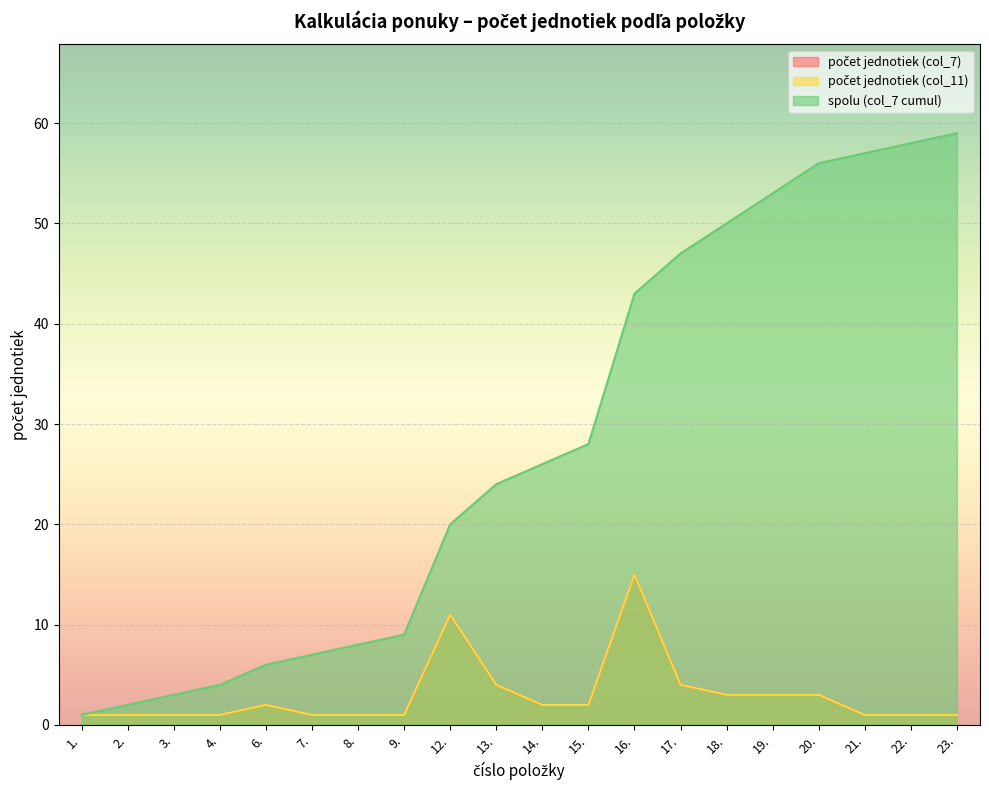

Reading right to left, extract all data points from this chart.

počet jednotiek (col_7): 23.=1	22.=1	21.=1	20.=3	19.=3	18.=3	17.=4	16.=15	15.=2	14.=2	13.=4	12.=11	9.=1	8.=1	7.=1	6.=2	4.=1	3.=1	2.=1	1.=1
počet jednotiek (col_11): 23.=1	22.=1	21.=1	20.=3	19.=3	18.=3	17.=4	16.=15	15.=2	14.=2	13.=4	12.=11	9.=1	8.=1	7.=1	6.=2	4.=1	3.=1	2.=1	1.=1
spolu (col_7 cumul): 23.=59	22.=58	21.=57	20.=56	19.=53	18.=50	17.=47	16.=43	15.=28	14.=26	13.=24	12.=20	9.=9	8.=8	7.=7	6.=6	4.=4	3.=3	2.=2	1.=1